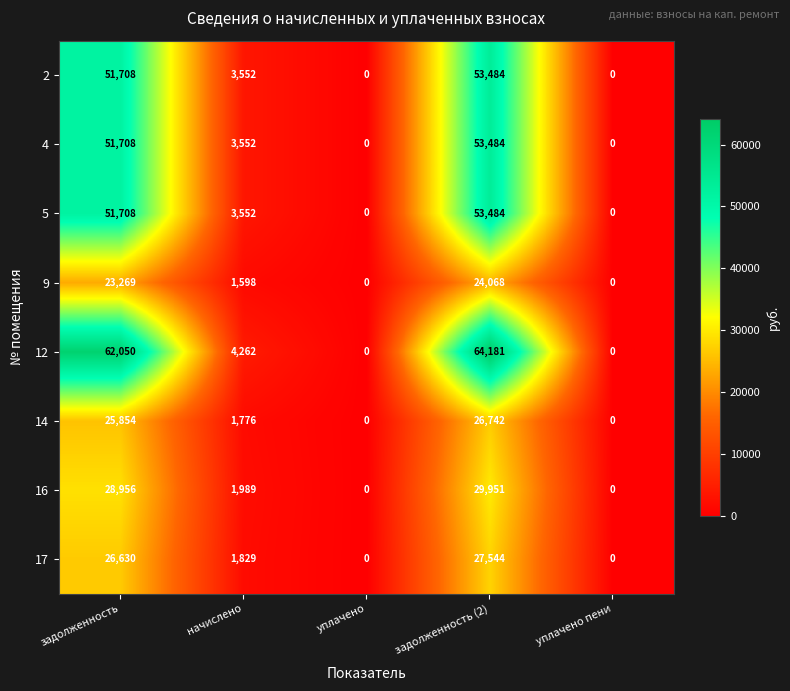

Which series has the largest range (max minus min)?

12